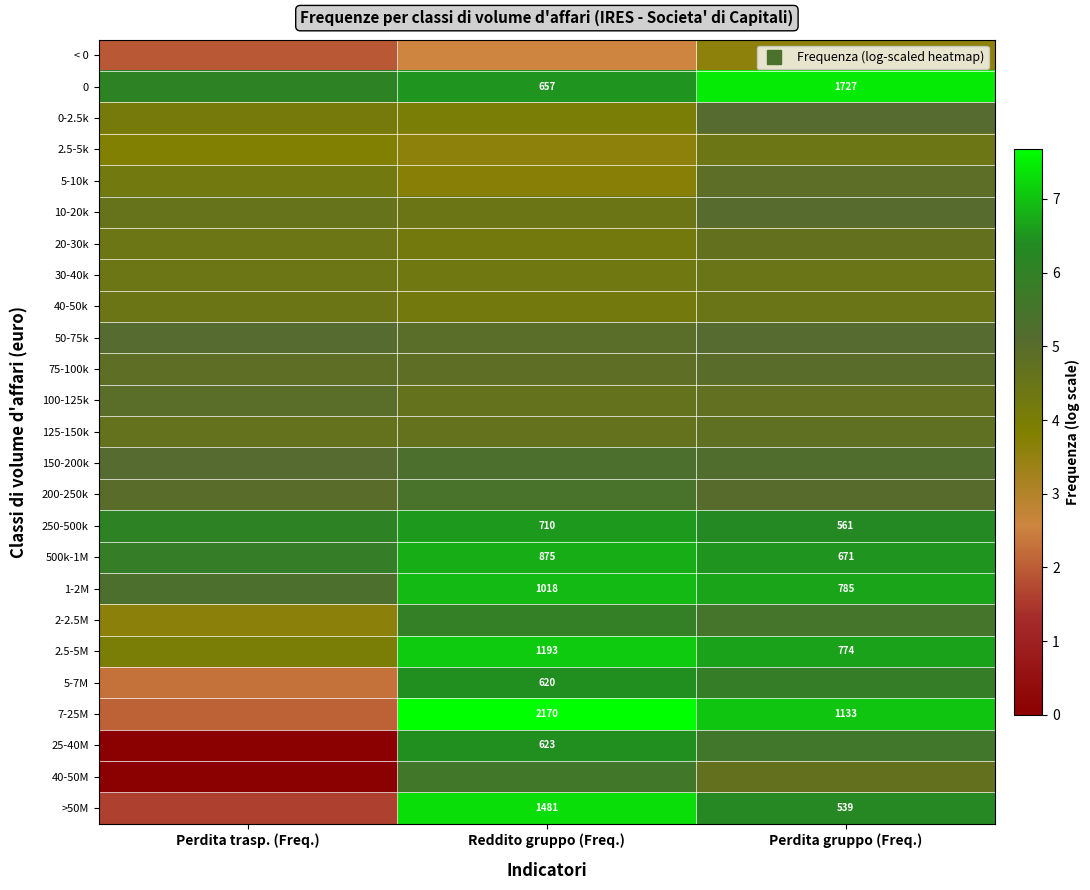

Which series has the largest range (max minus min)?

25-40M